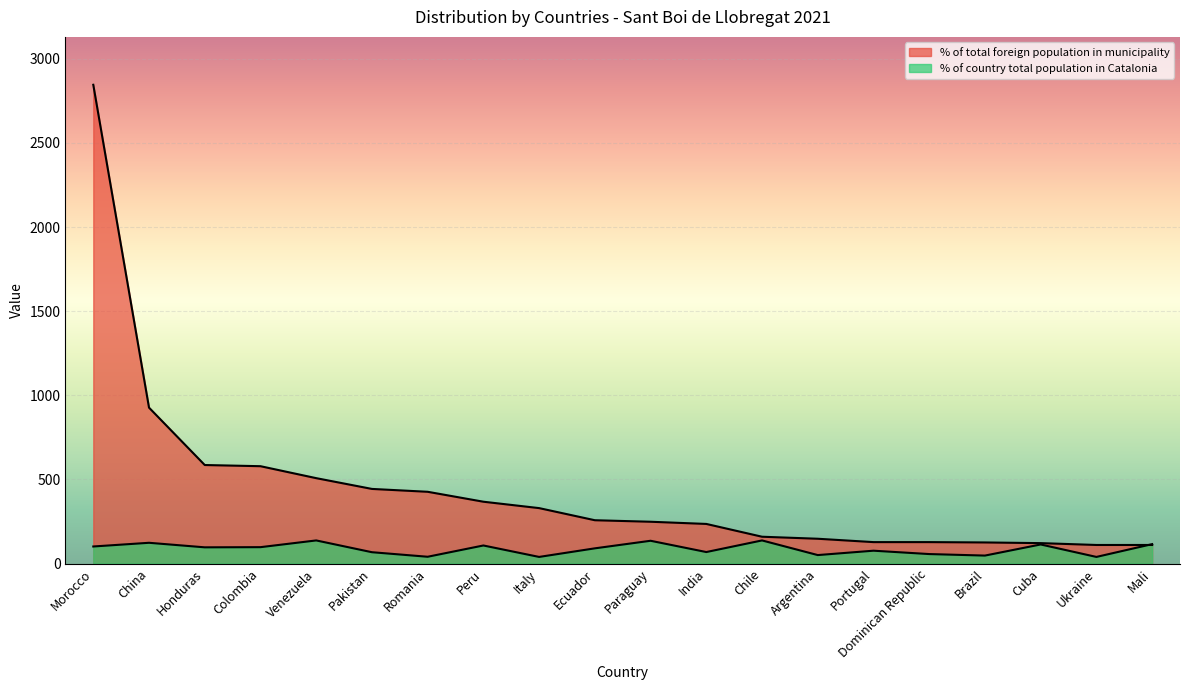

Which series has the widest spread of values?

% of total foreign population in municipality